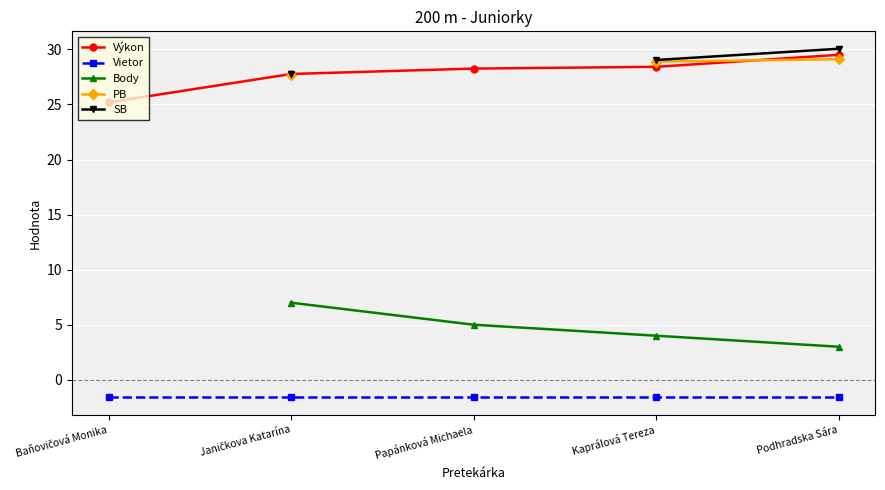

At how many categories does at least one series exceed 0?

5